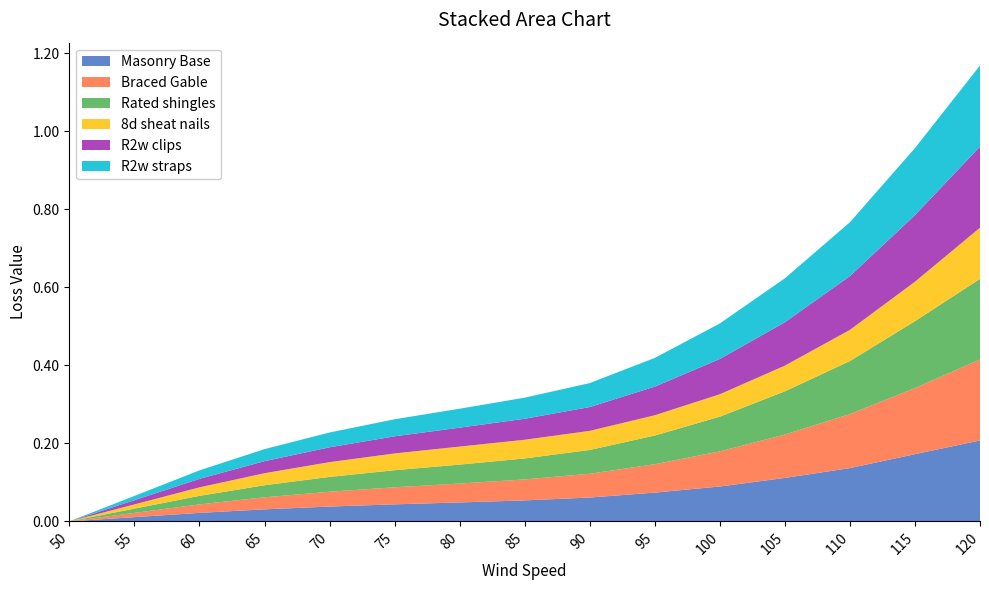

Reading right to left, what are all the values shown in this chart?

Masonry Base: 120=0.2	115=0.2	110=0.1	105=0.1	100=0.1	95=0.1	90=0.1	85=0.1	80=0.0	75=0.0	70=0.0	65=0.0	60=0.0	55=0.0	50=0.0
Braced Gable: 120=0.2	115=0.2	110=0.1	105=0.1	100=0.1	95=0.1	90=0.1	85=0.1	80=0.0	75=0.0	70=0.0	65=0.0	60=0.0	55=0.0	50=0.0
Rated shingles: 120=0.2	115=0.2	110=0.1	105=0.1	100=0.1	95=0.1	90=0.1	85=0.1	80=0.0	75=0.0	70=0.0	65=0.0	60=0.0	55=0.0	50=0.0
8d sheat nails: 120=0.1	115=0.1	110=0.1	105=0.1	100=0.1	95=0.1	90=0.0	85=0.0	80=0.0	75=0.0	70=0.0	65=0.0	60=0.0	55=0.0	50=0.0
R2w clips: 120=0.2	115=0.2	110=0.1	105=0.1	100=0.1	95=0.1	90=0.1	85=0.1	80=0.0	75=0.0	70=0.0	65=0.0	60=0.0	55=0.0	50=0.0
R2w straps: 120=0.2	115=0.2	110=0.1	105=0.1	100=0.1	95=0.1	90=0.1	85=0.1	80=0.0	75=0.0	70=0.0	65=0.0	60=0.0	55=0.0	50=0.0